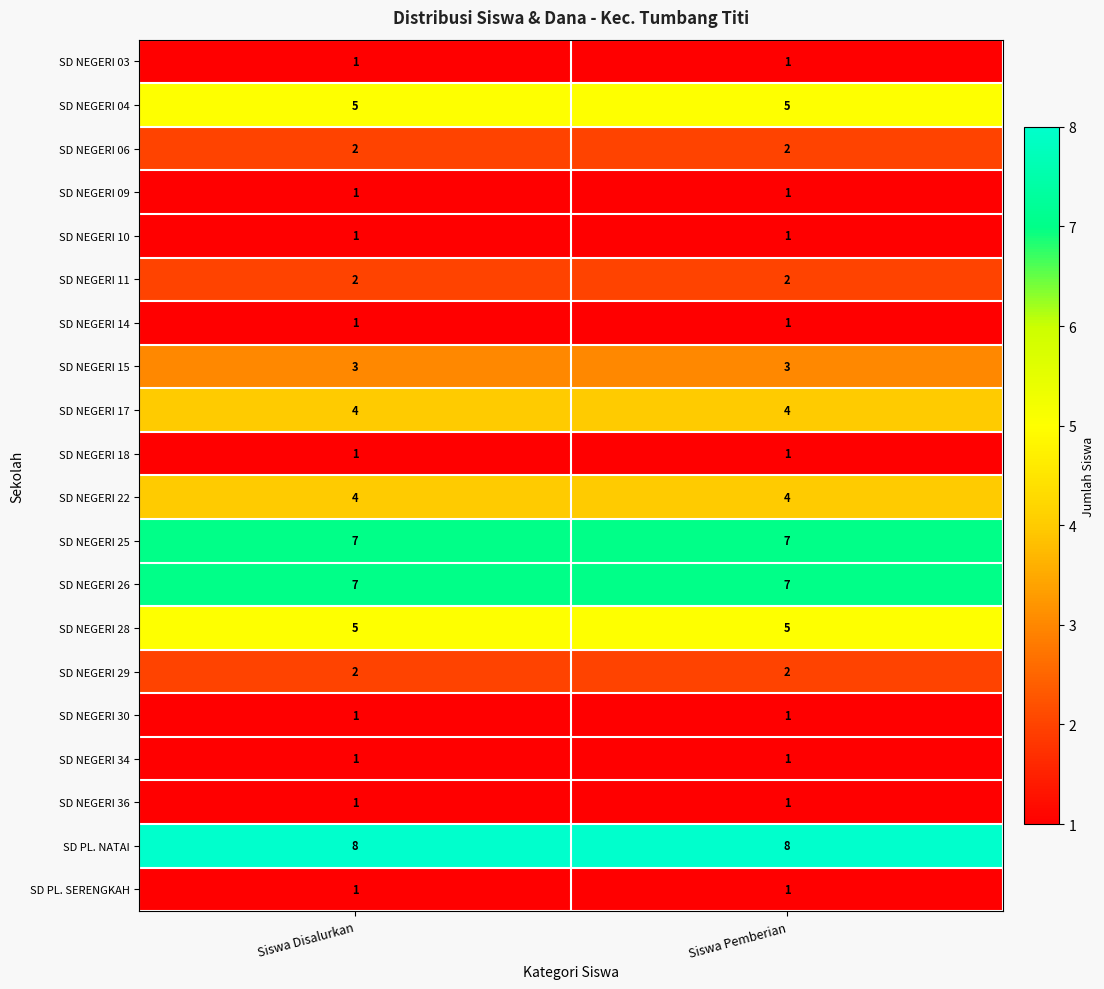

What is the total value across all series at Siswa Disalurkan?

58